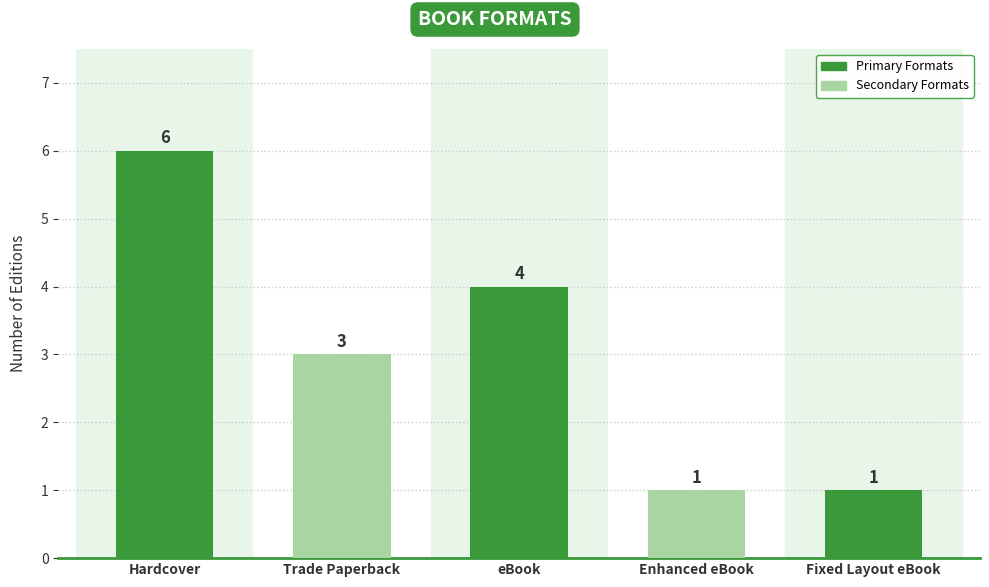

What is the label of the 3rd bar from the right?

eBook